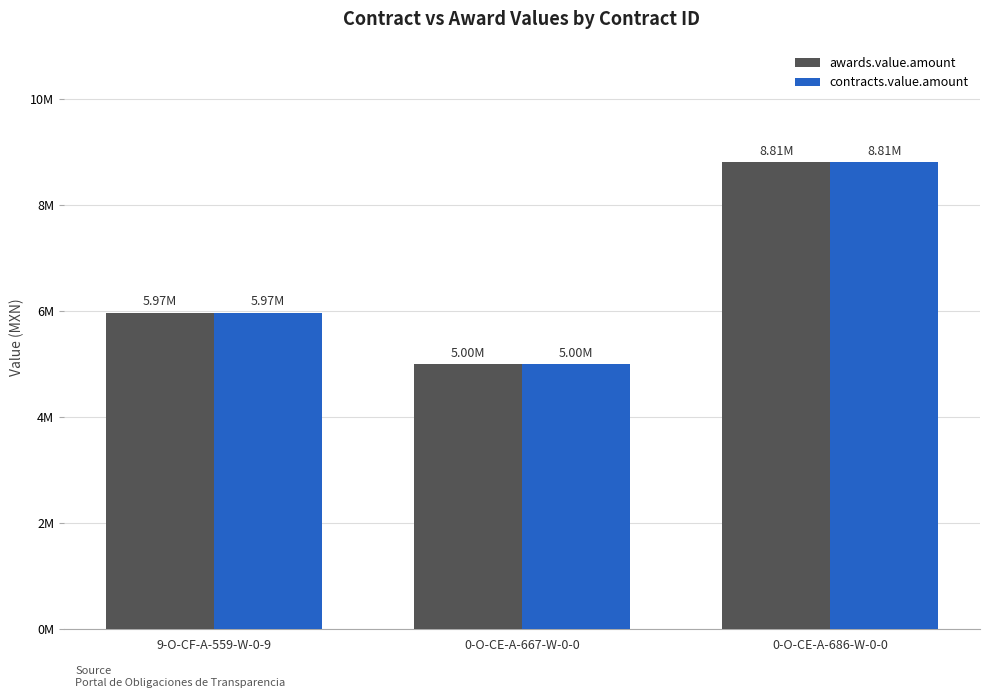

At which category does the chart reach its peak across all series?

0-O-CE-A-686-W-0-0